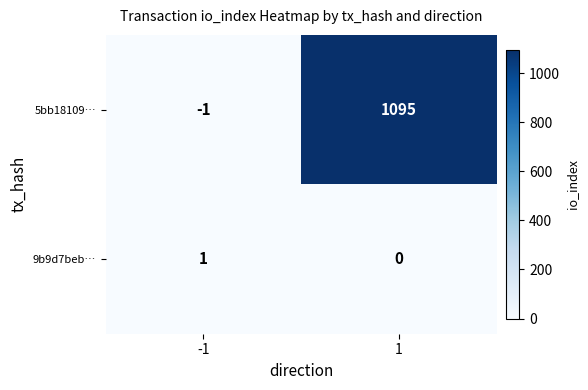

Which series changed the most between -1 and 1?

5bb18109…